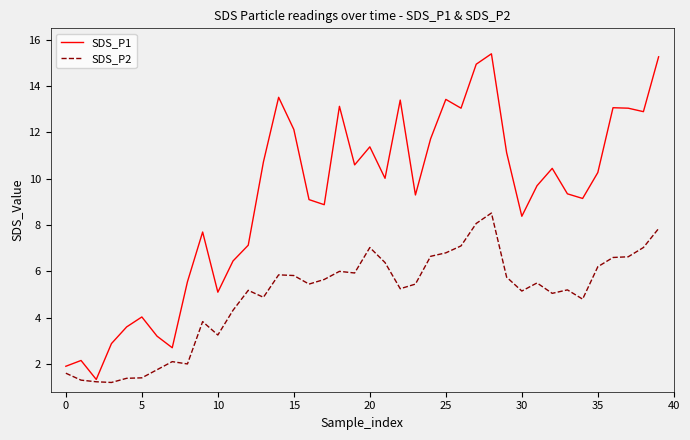

Rank the series by their average value, from lowest to highest.

SDS_P2, SDS_P1